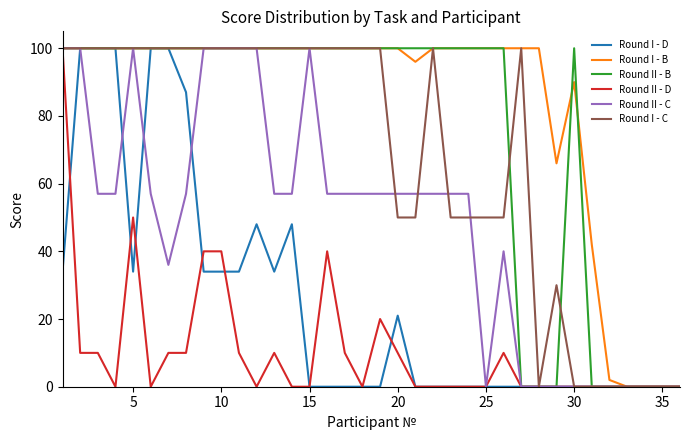

What is the sum of all Round I - B values?

2996